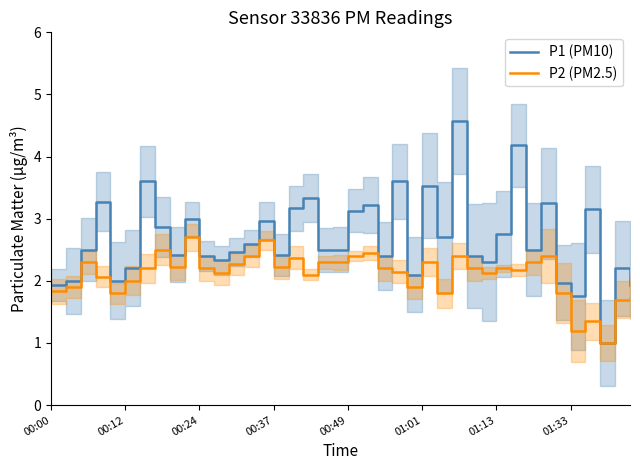

What is the maximum value for P2 (PM2.5)?

2.7